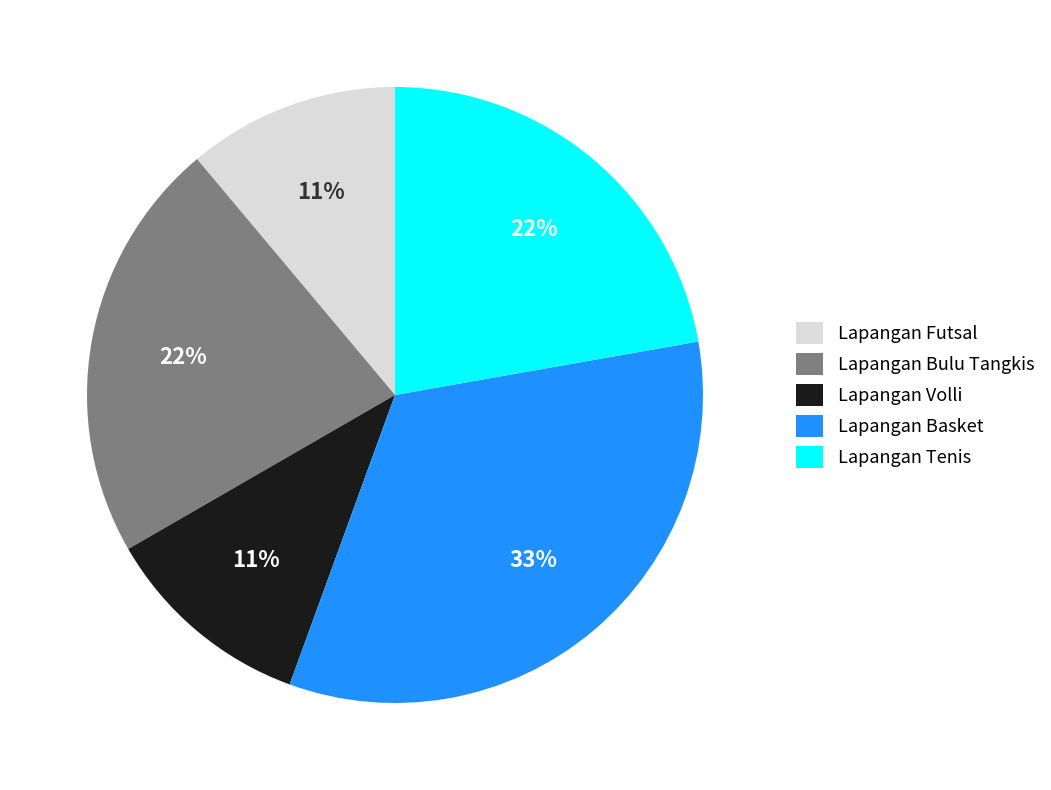

Which slice is the largest?

Lapangan Basket